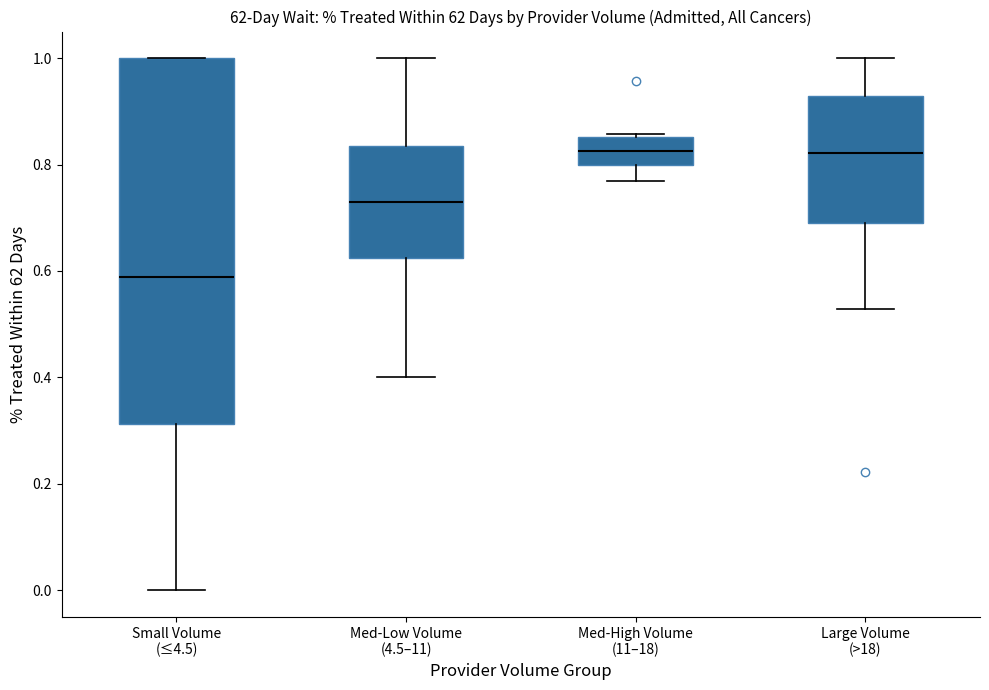

Reading left to right, read every box against the y-axis: the position of its median line, the range the box covers, and the ends of its whiskers. The values are not printed on the chart, so give them approximately, as read against the axis.

Small Volume (≤4.5): median 0.58, box 0.32 to 1.00, whiskers 0.00 to 1.00
Med-Low Volume (4.5–11): median 0.74, box 0.62 to 0.84, whiskers 0.40 to 1.00
Med-High Volume (11–18): median 0.82, box 0.80 to 0.86, whiskers 0.76 to 0.86
Large Volume (>18): median 0.82, box 0.70 to 0.92, whiskers 0.52 to 1.00